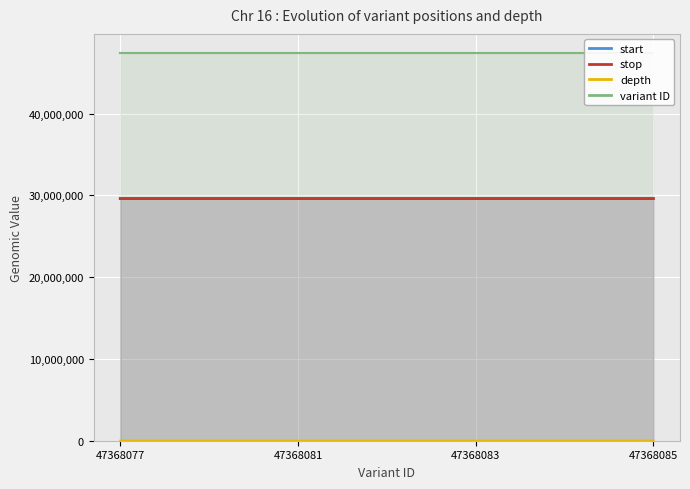

What is the value of the depth point at the 3rd from the left?

117